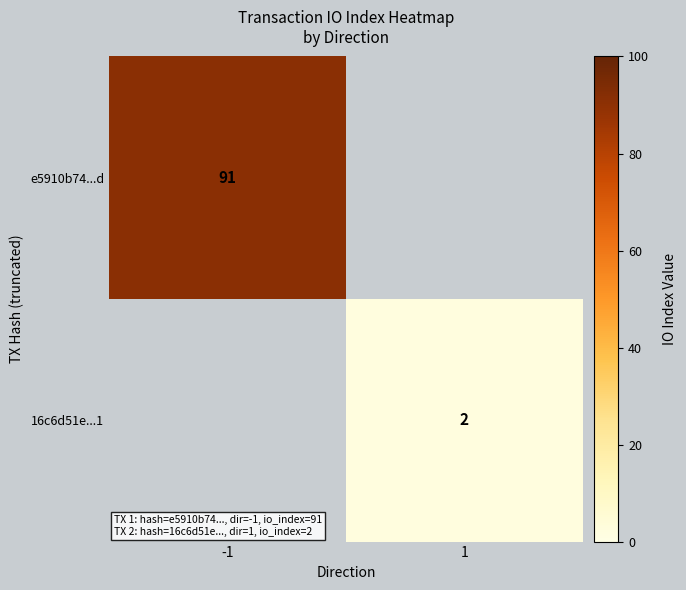

Is it true that e5910b74...d equals 41 at -1?

False